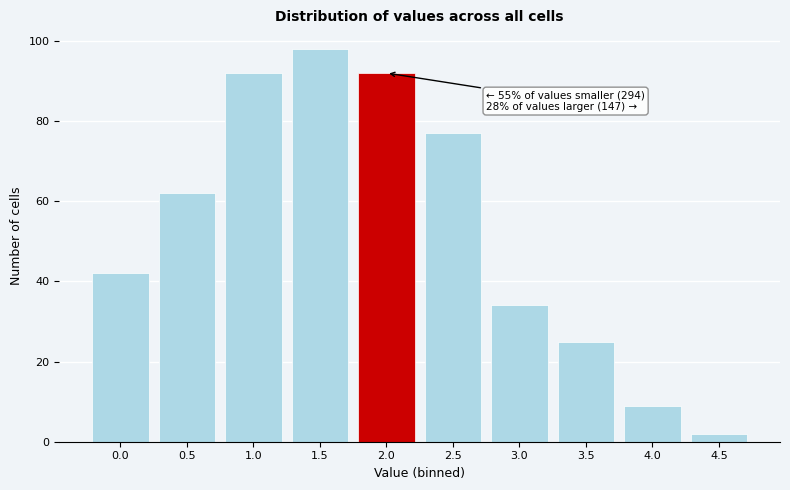

Reading left to right, list all the values displayed in this chart.

0.0=42	0.5=62	1.0=92	1.5=98	2.0=92	2.5=77	3.0=34	3.5=25	4.0=9	4.5=2